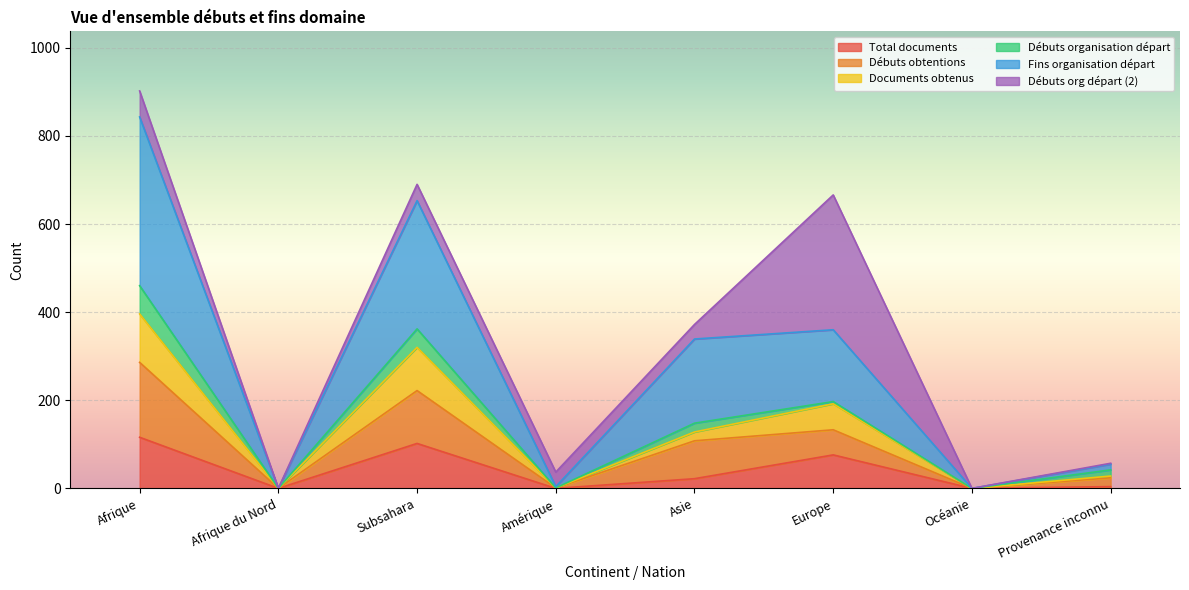

What is the sum of all Total documents values?

320